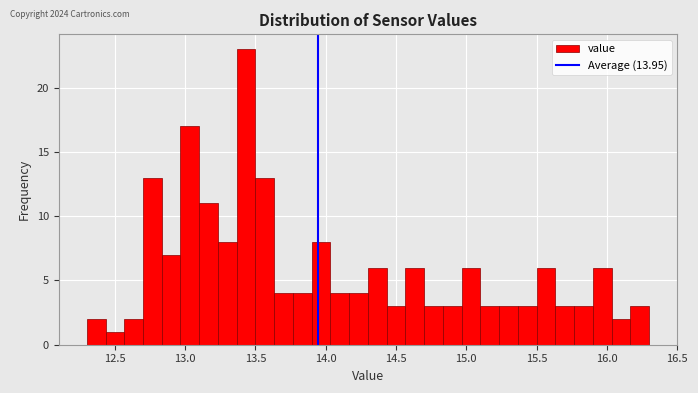

Around what value on the x-axis is the tallest bar? Give the approximate position of its centre, as read against the axis.

13.45